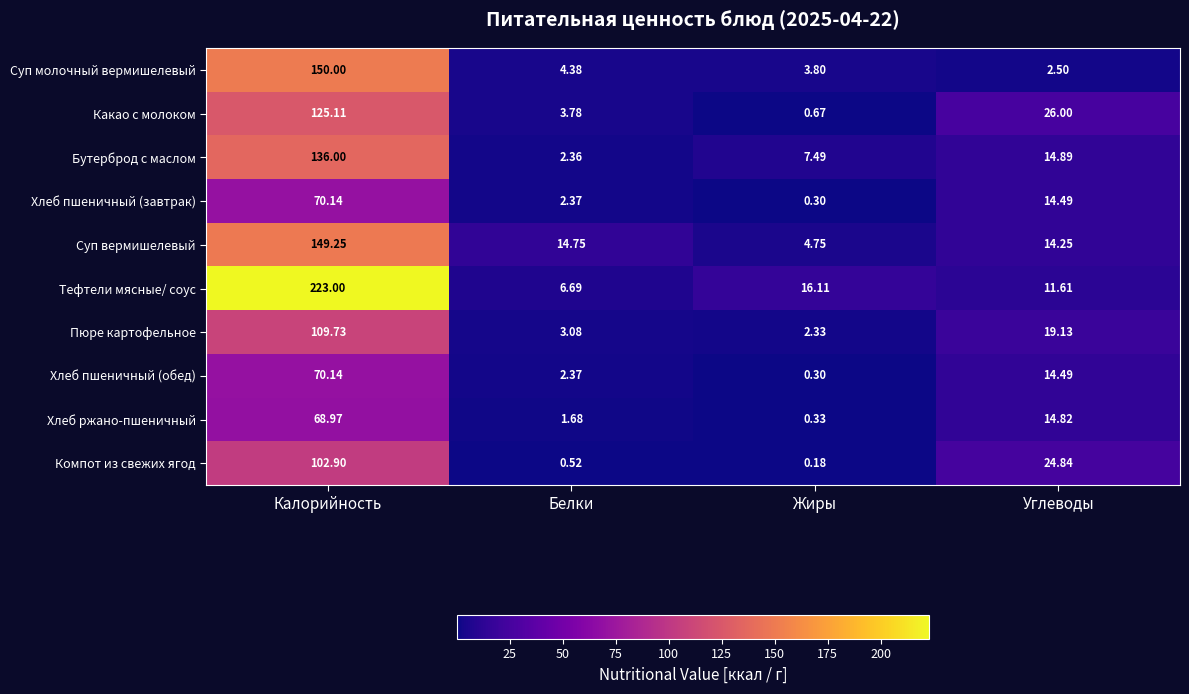

How many series are shown in this chart?

10